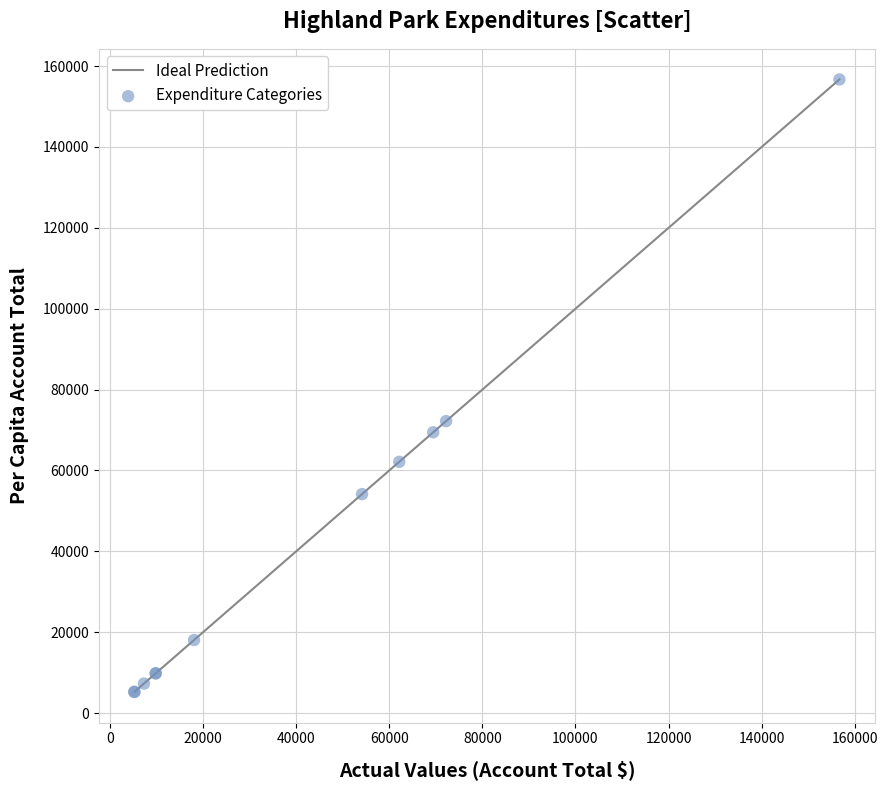

What Y value in the scatter plot is closest to 80970?

72207.0